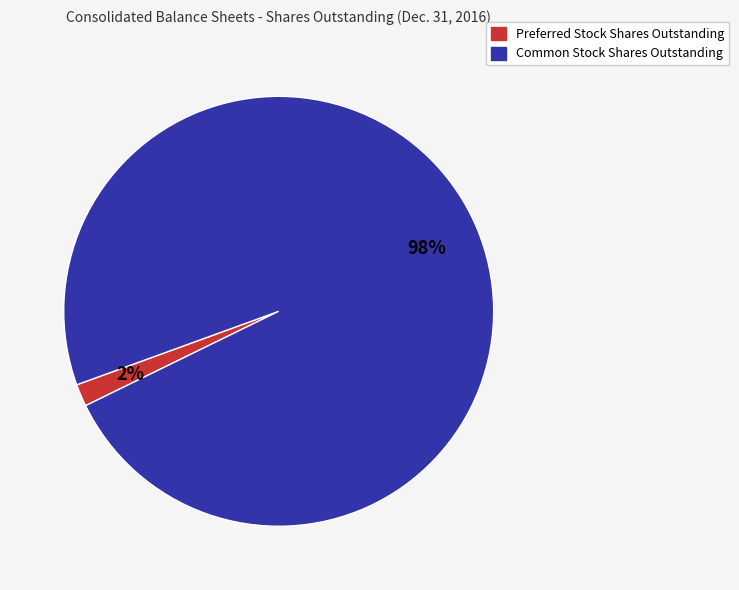

What is the smallest slice in the pie chart?

Preferred Stock Shares Outstanding